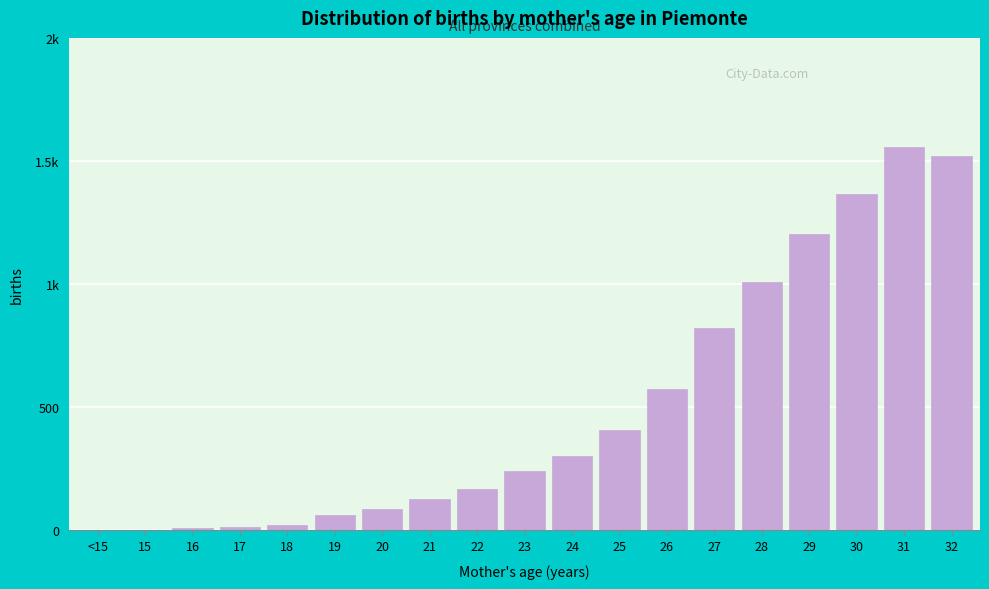

Are the bars horizontal?

No